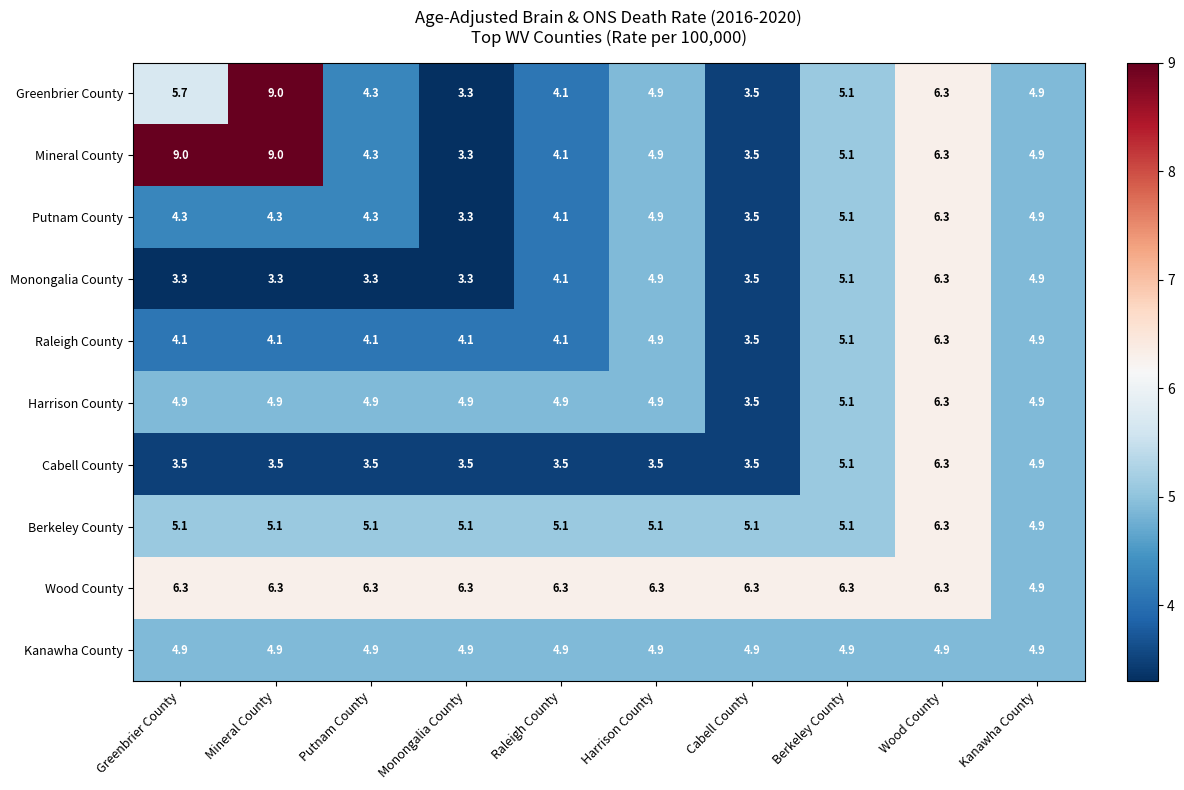

Where is Putnam County nearest to the value 4?

Raleigh County